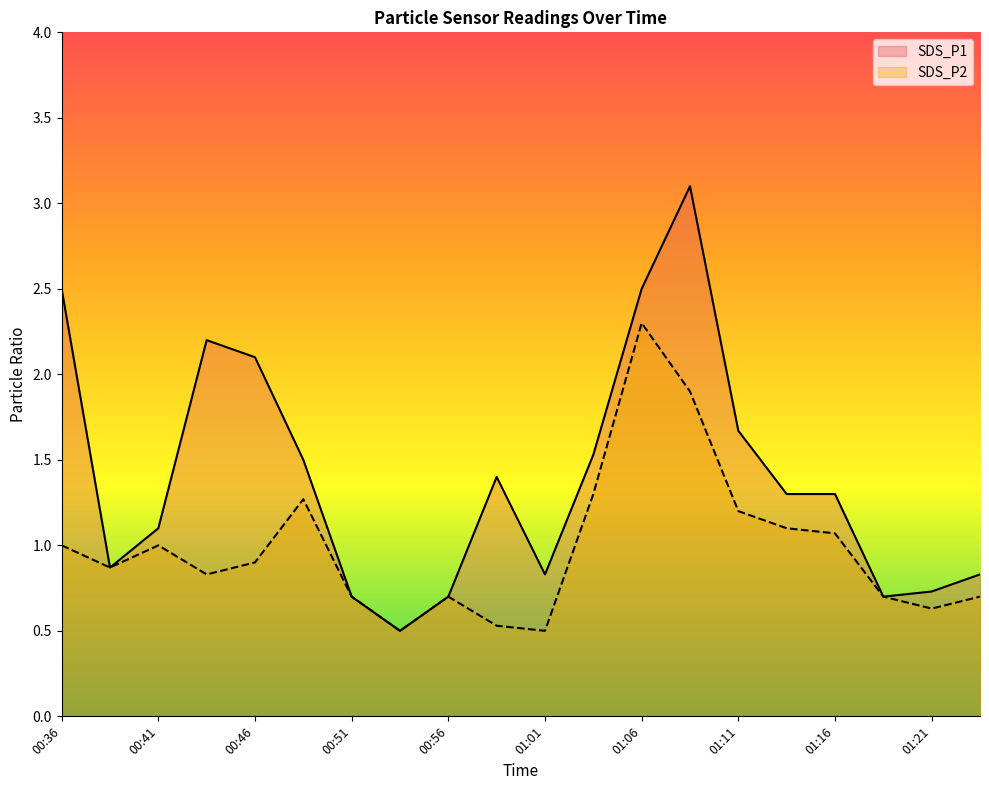

Which series has the largest total across all categories?

SDS_P1